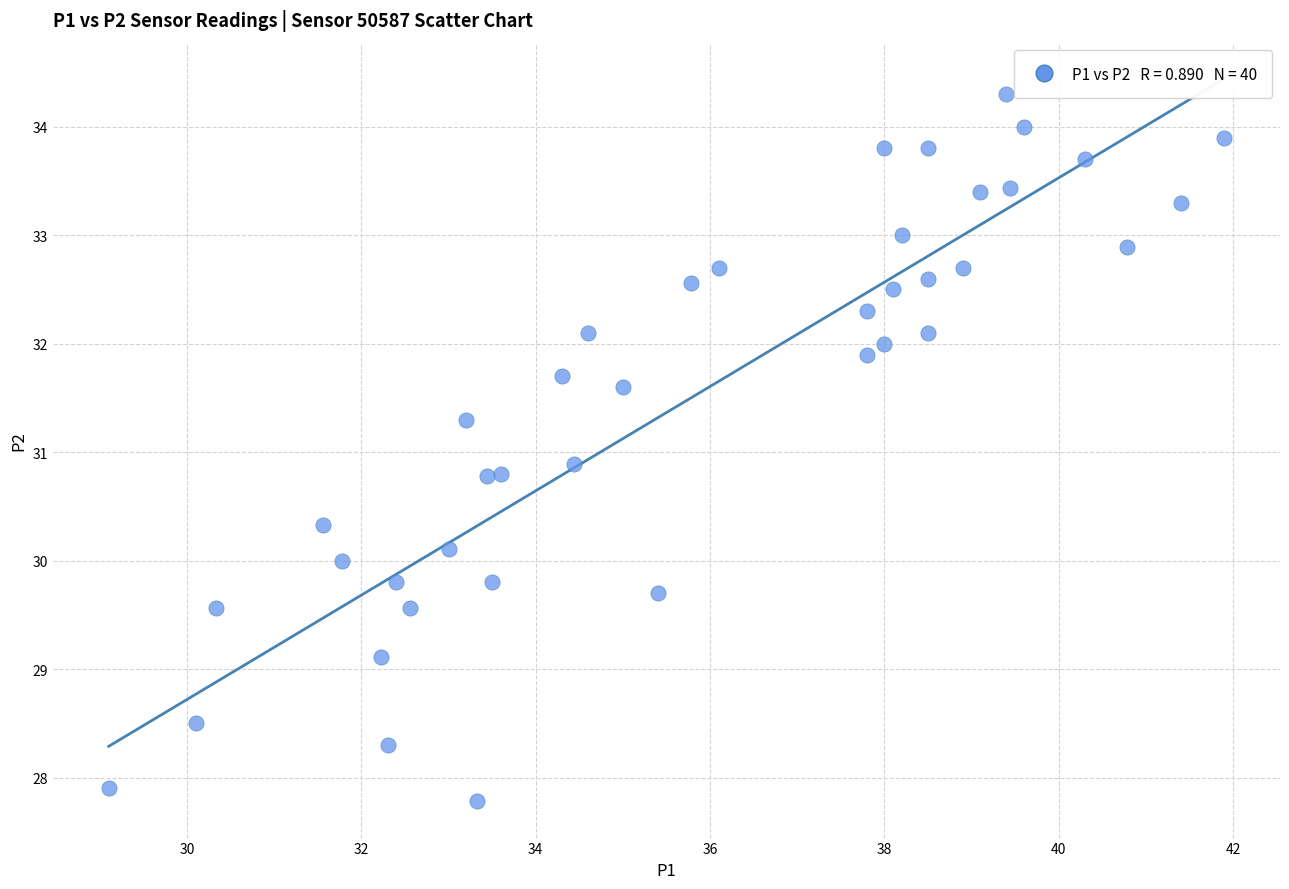

What Y value in the scatter plot is closest to 31?

30.9